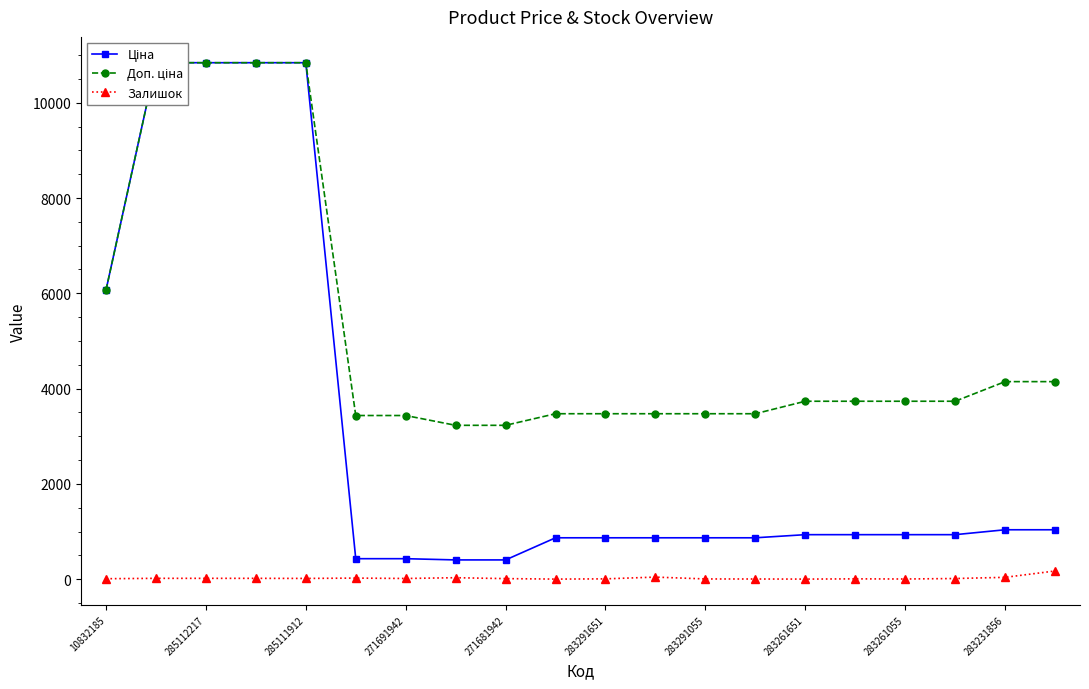

What is the difference between the maximum and minimum values in the Доп. ціна series?

7611.3